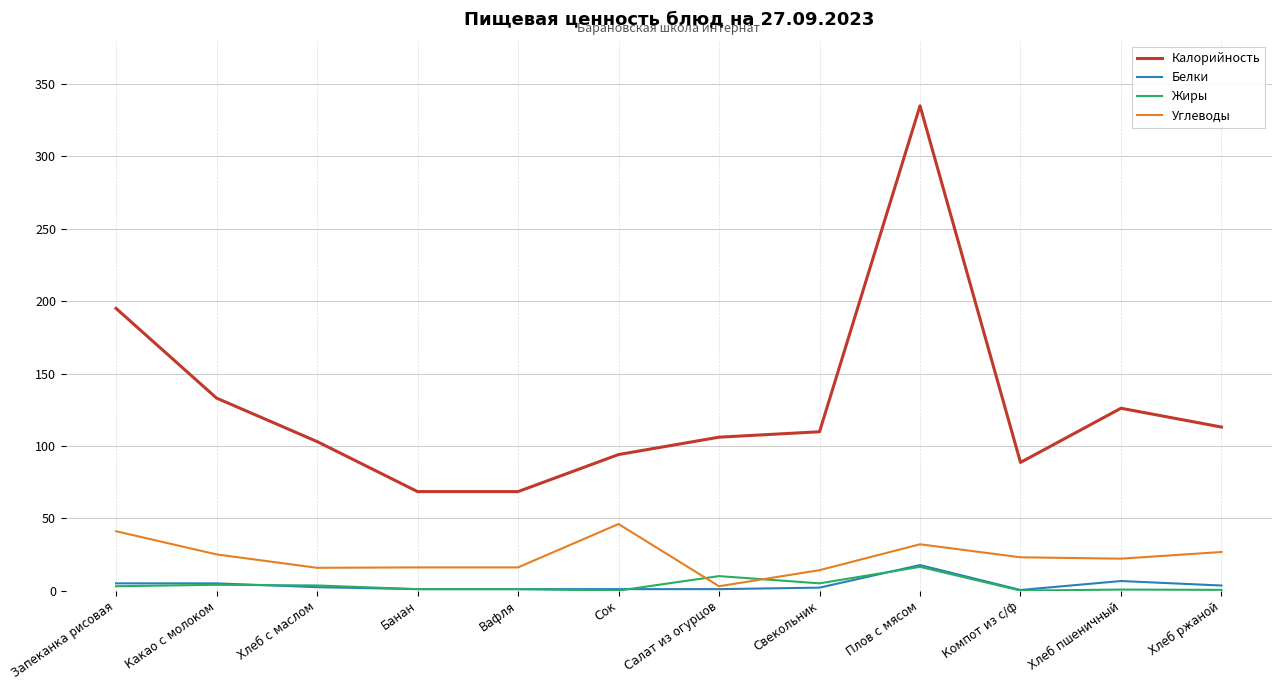

The Белки series shows 2.0 at Свекольник. True or false?

True